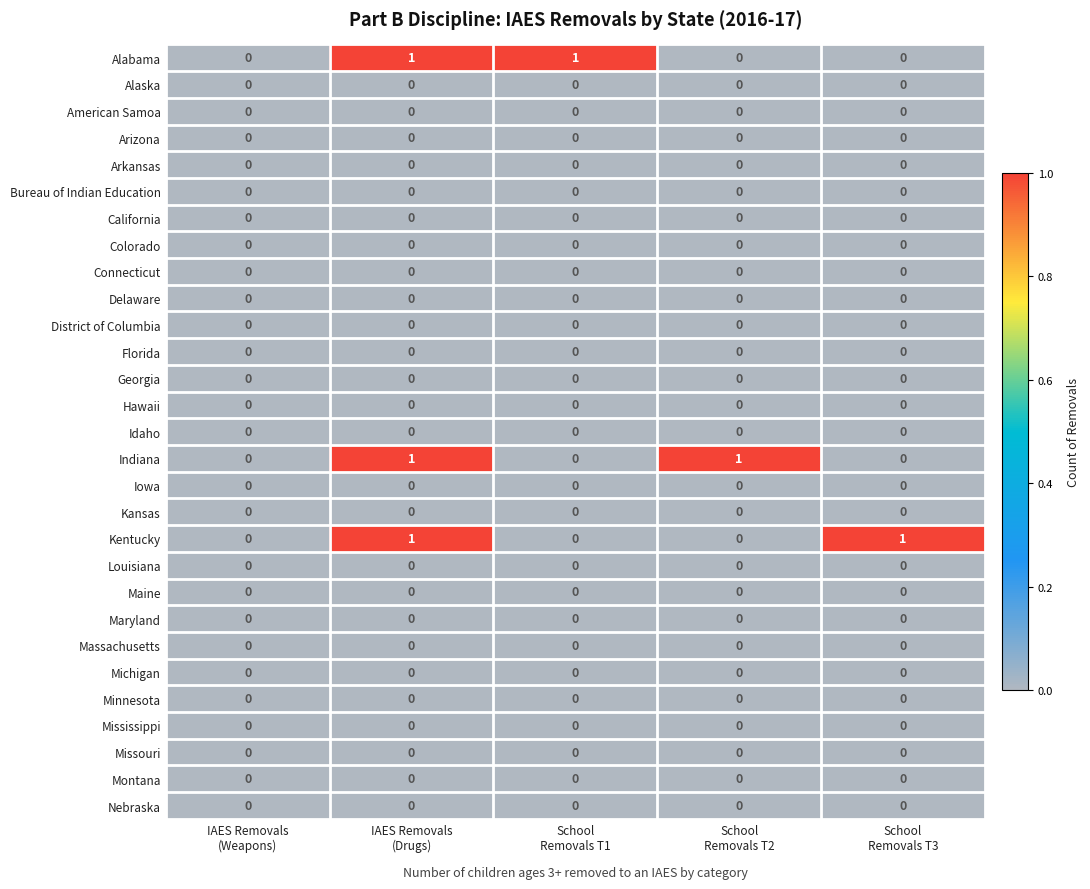

Count the Kentucky values in the range 0 to 1.

5